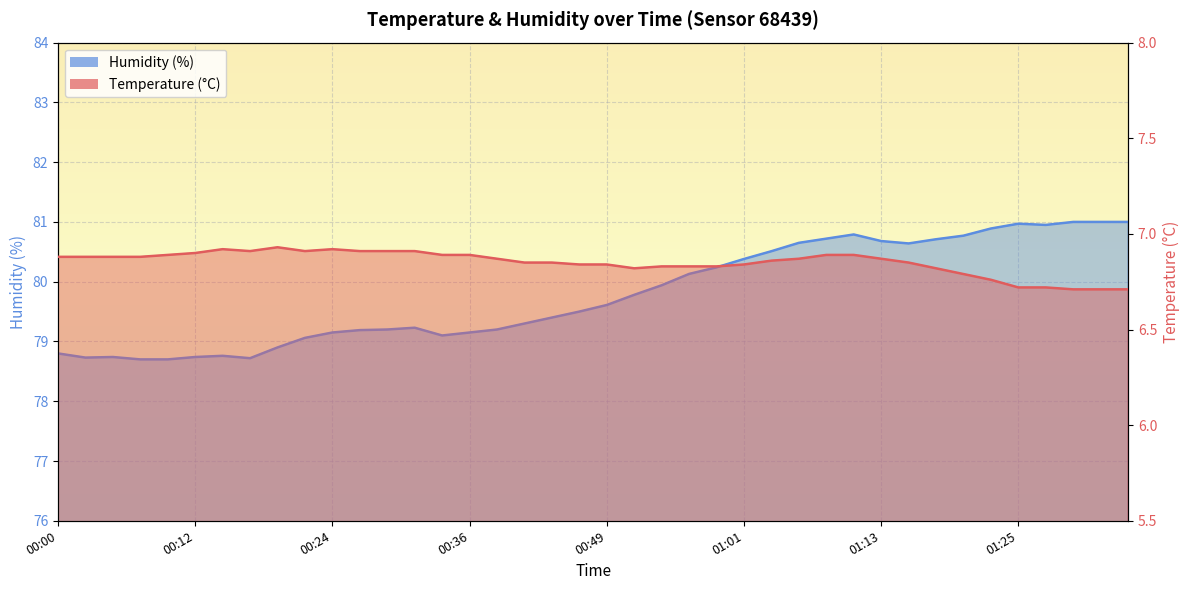

Reading left to right, extract all data points from this chart.

Temperature (°C): 00:00=6.9	00:02=6.9	00:05=6.9	00:07=6.9	00:10=6.9	00:12=6.9	00:14=6.9	00:17=6.9	00:19=6.9	00:22=6.9	00:24=6.9	00:27=6.9	00:29=6.9	00:32=6.9	00:34=6.9	00:36=6.9	00:39=6.9	00:41=6.8	00:44=6.8	00:46=6.8	00:49=6.8	00:51=6.8	00:53=6.8	00:56=6.8	00:58=6.8	01:01=6.8	01:03=6.9	01:06=6.9	01:08=6.9	01:11=6.9	01:13=6.9	01:15=6.8	01:18=6.8	01:20=6.8	01:23=6.8	01:25=6.7	01:28=6.7	01:30=6.7	01:33=6.7	01:35=6.7
Humidity (%): 00:00=78.8	00:02=78.7	00:05=78.7	00:07=78.7	00:10=78.7	00:12=78.7	00:14=78.8	00:17=78.7	00:19=78.9	00:22=79.1	00:24=79.2	00:27=79.2	00:29=79.2	00:32=79.2	00:34=79.1	00:36=79.2	00:39=79.2	00:41=79.3	00:44=79.4	00:46=79.5	00:49=79.6	00:51=79.8	00:53=79.9	00:56=80.1	00:58=80.2	01:01=80.4	01:03=80.5	01:06=80.7	01:08=80.7	01:11=80.8	01:13=80.7	01:15=80.6	01:18=80.7	01:20=80.8	01:23=80.9	01:25=81.0	01:28=81.0	01:30=81.0	01:33=81.0	01:35=81.0